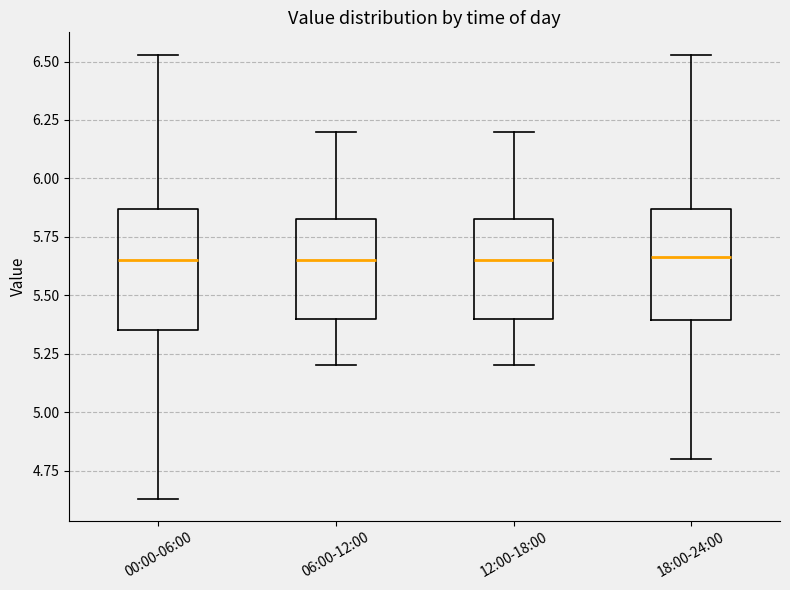

Where does the lower whisker of the box for 18:00-24:00 end on the y-axis? The values are not printed on the chart, so give them approximately, as read against the axis.

4.80